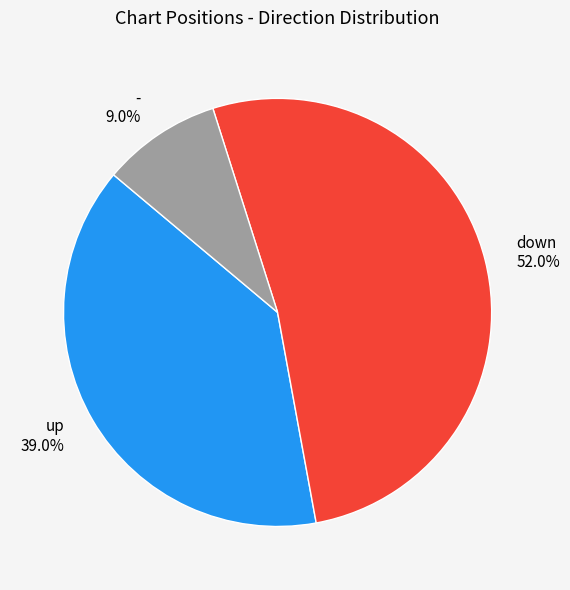

Which has a higher value, up or down?

down